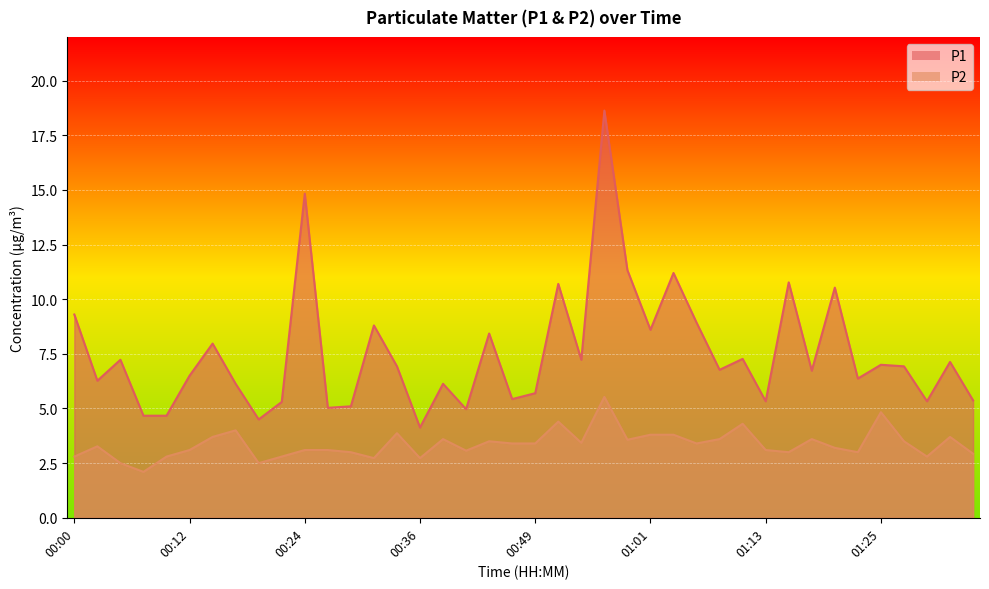

How many distinct data groups are displayed?

2